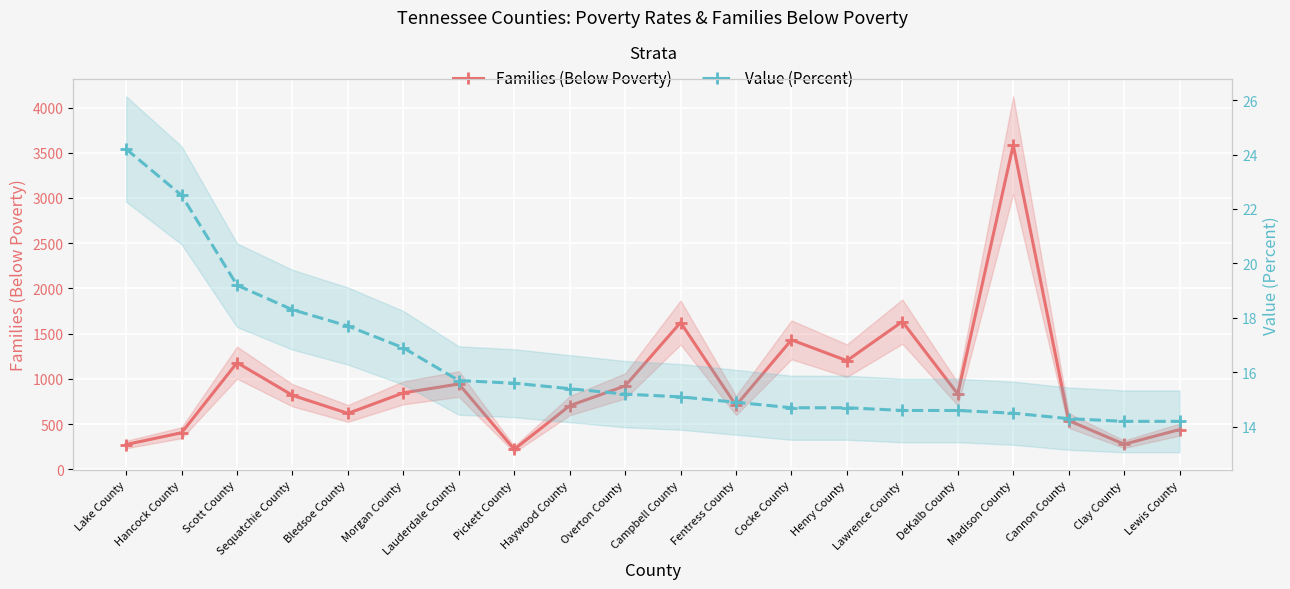

What is the label of the 5th point from the right?

DeKalb County